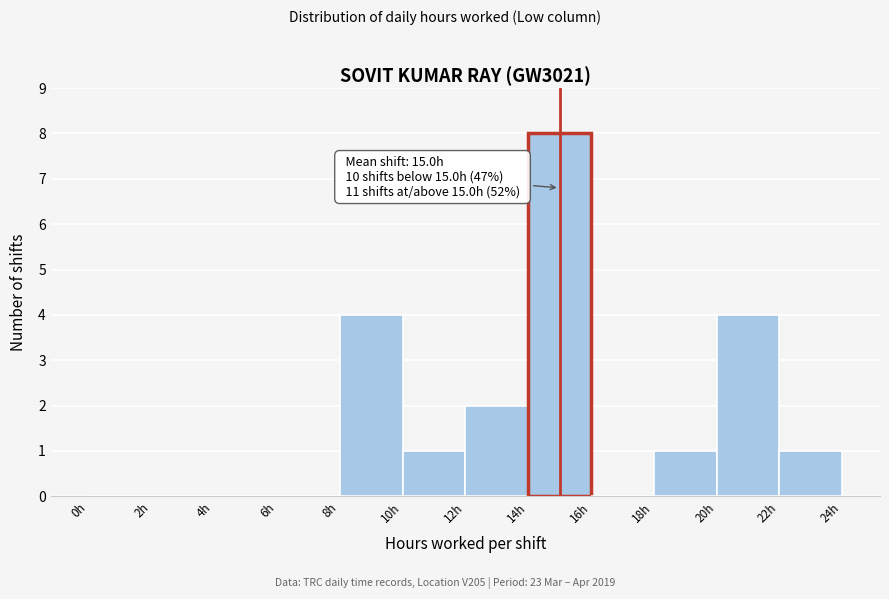

Which range on the x-axis has the tallest bar?

14 to 16